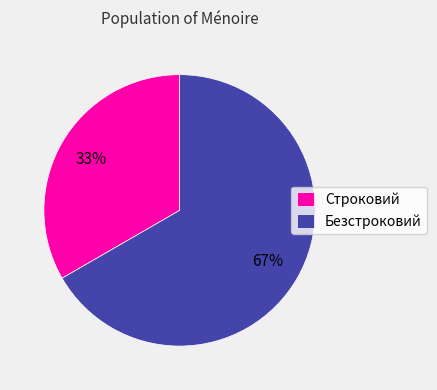

Which slice represents more than half of the pie?

Безстроковий